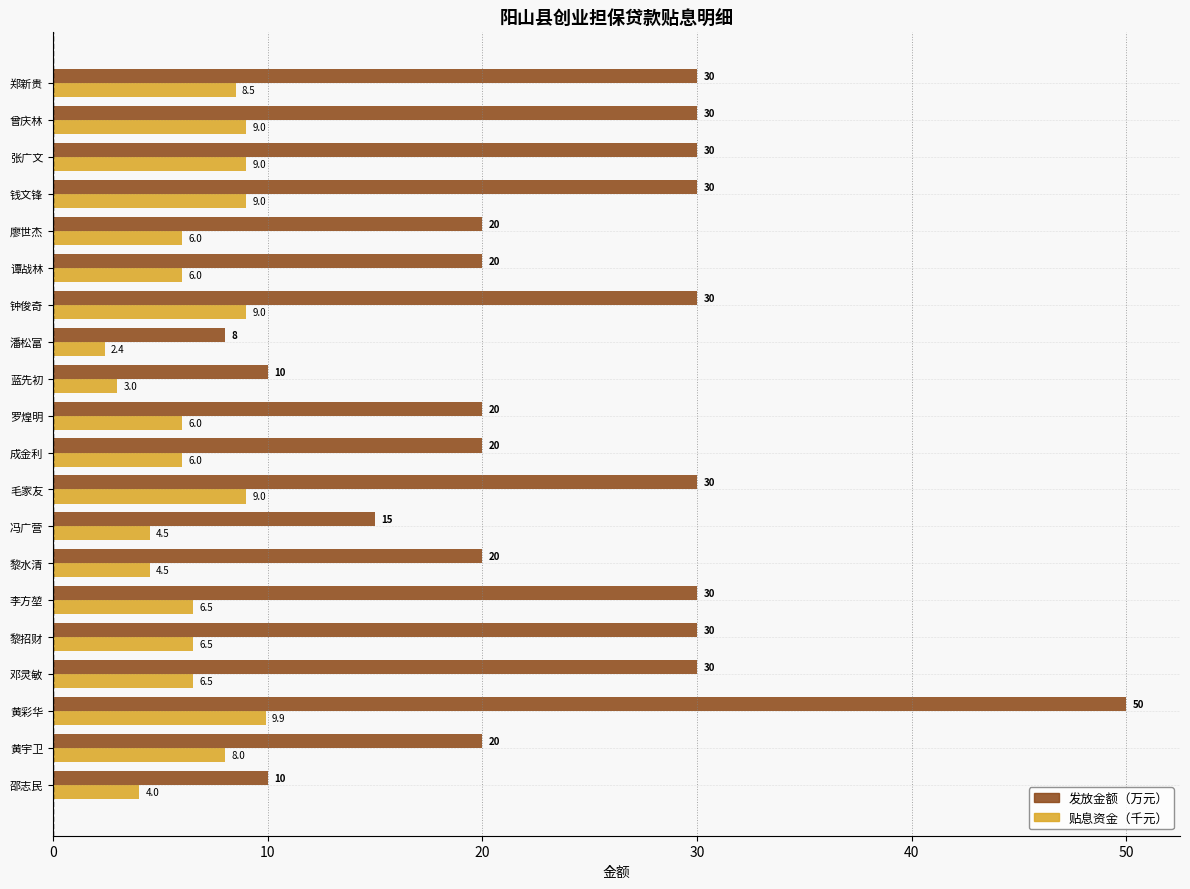

What is the difference between the second highest and minimum values in the 贴息资金（千元） series?

6.6